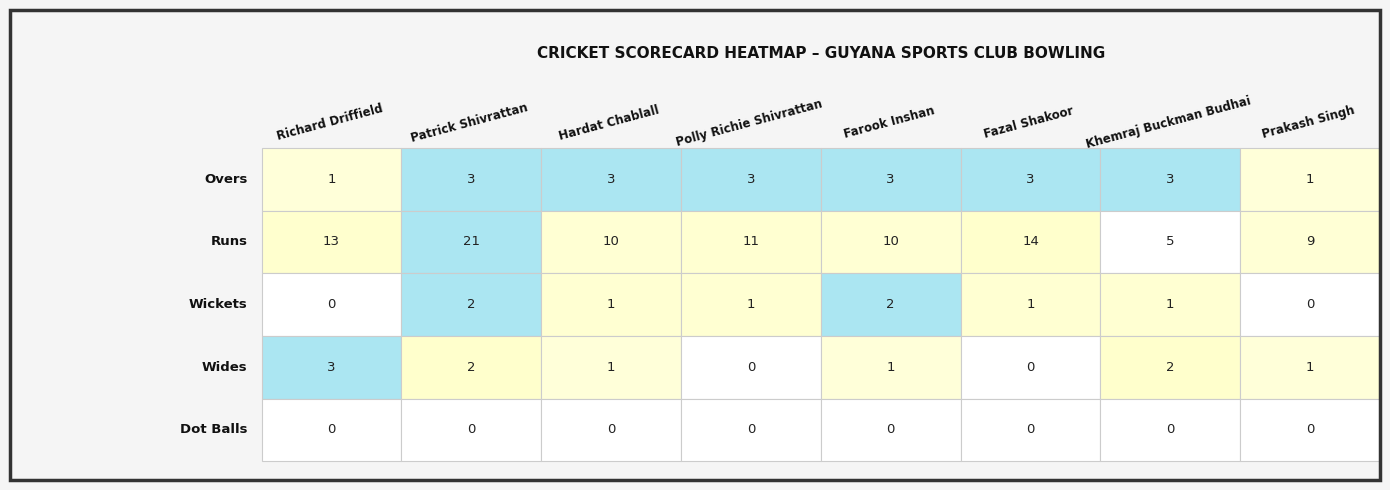

Rank the series at Fazal Shakoor from highest to lowest value.

Runs, Overs, Wickets, Wides, Dot Balls